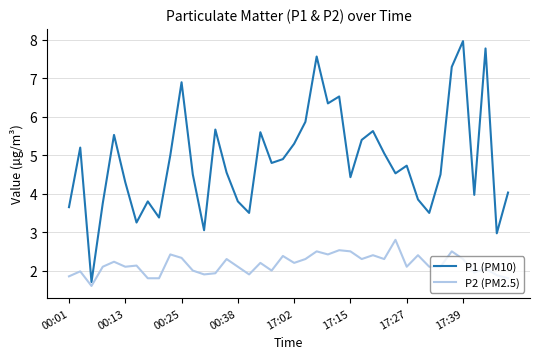

What is the sum of all P1 (PM10) values?

194.1